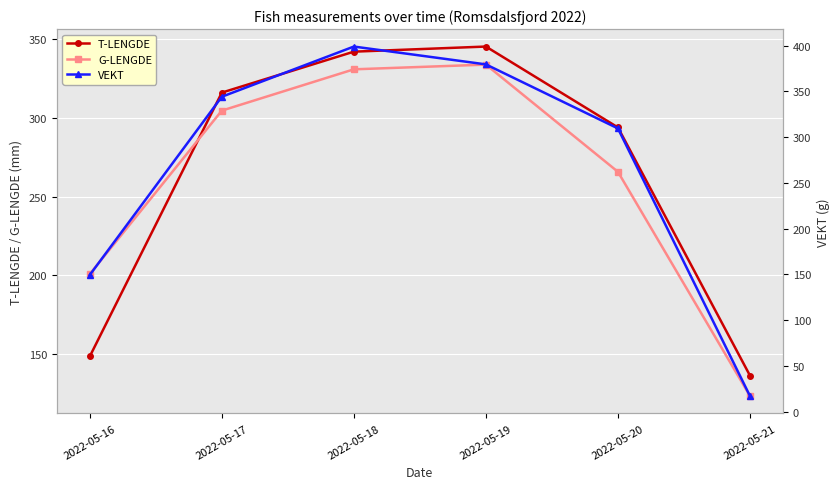

At which label does G-LENGDE first exceed 304?

2022-05-17